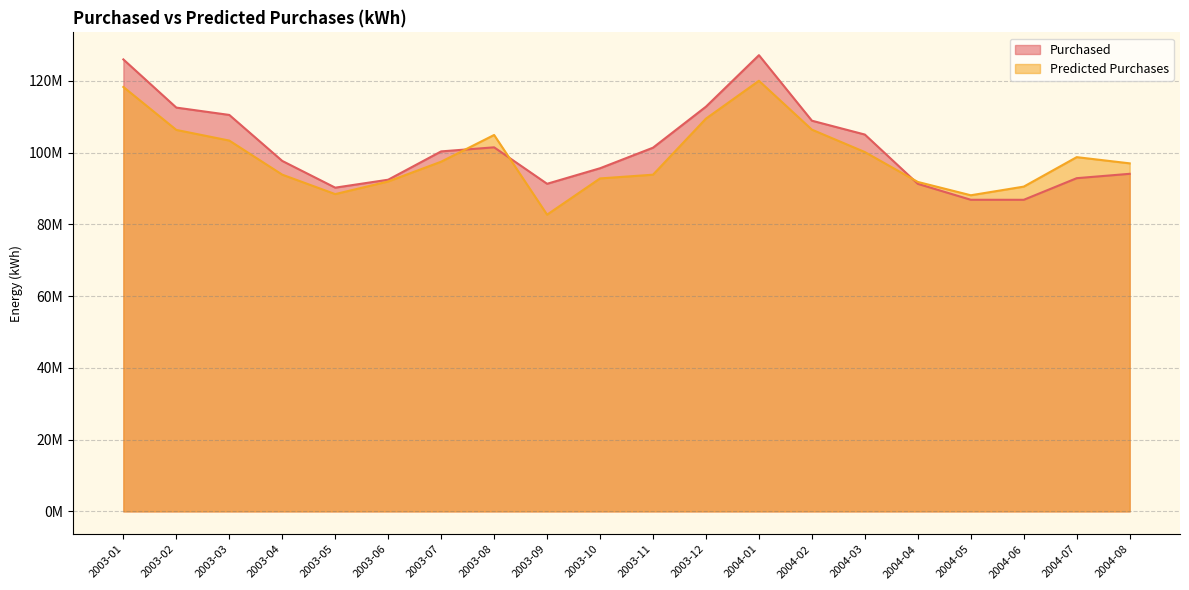

What is the label of the 5th point from the right?

2004-04